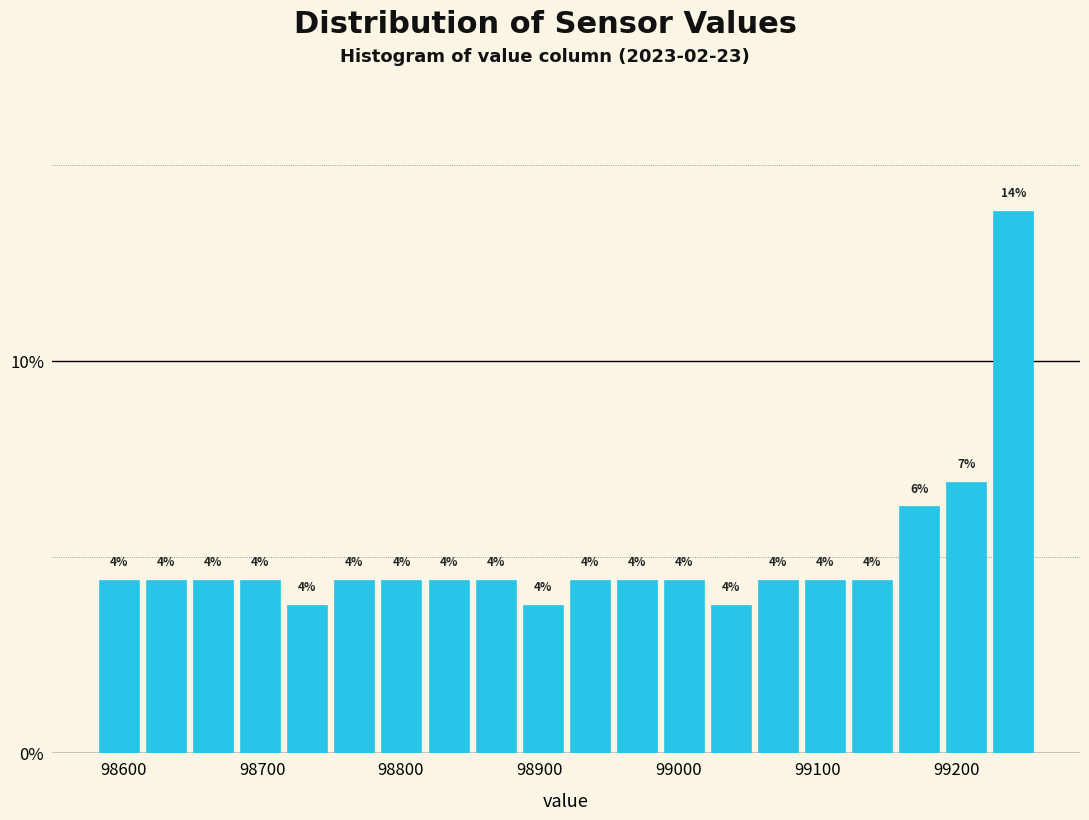

Around what value on the x-axis is the tallest bar? Give the approximate position of its centre, as read against the axis.

99240